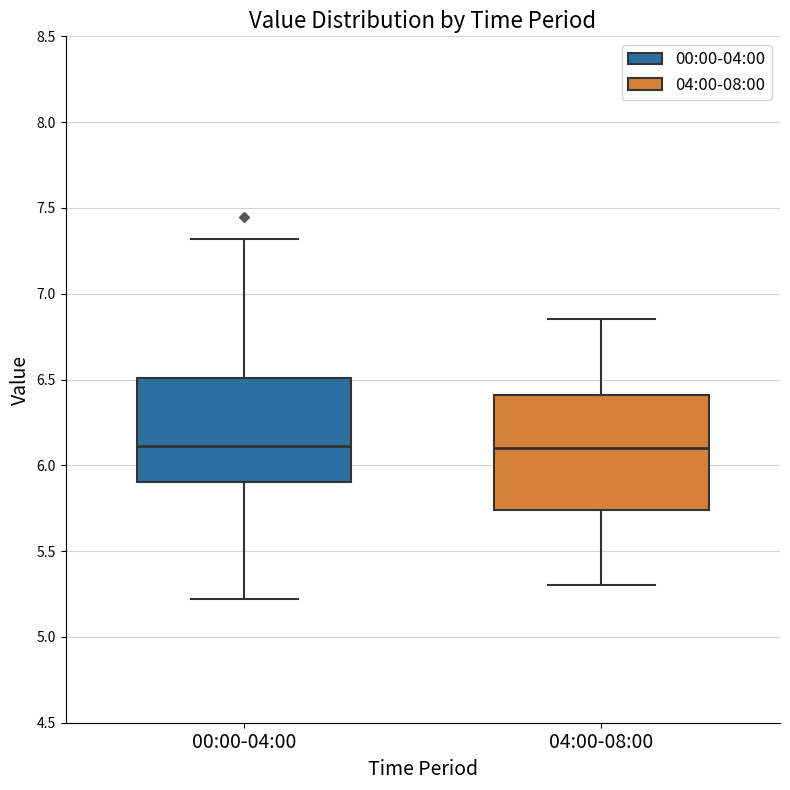

Where is the lower edge of the box for 00:00-04:00 on the y-axis? The values are not printed on the chart, so give them approximately, as read against the axis.

5.90